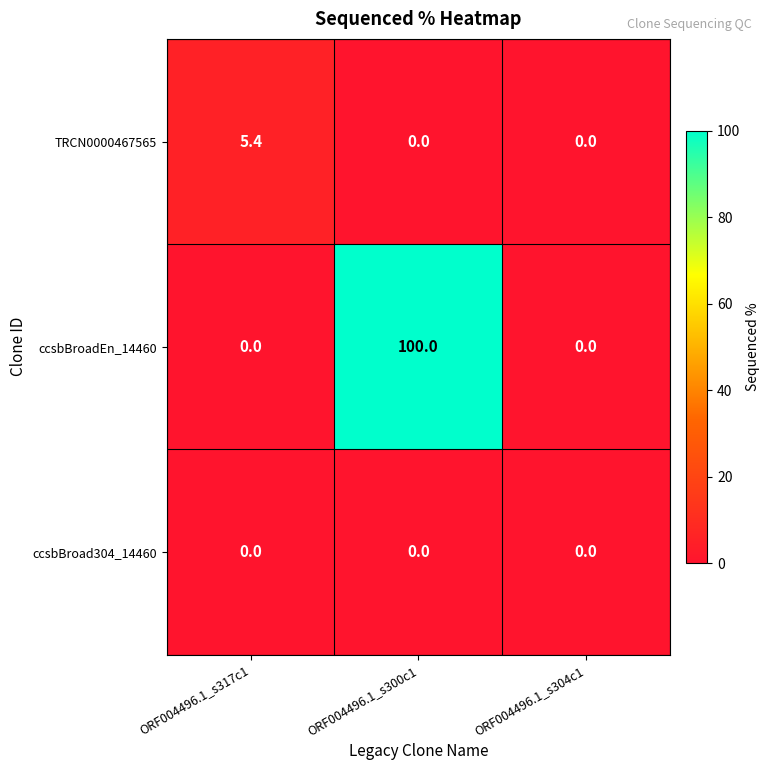

Reading left to right, extract all data points from this chart.

TRCN0000467565: 5.4	0.0	0.0
ccsbBroadEn_14460: 0.0	100.0	0.0
ccsbBroad304_14460: 0.0	0.0	0.0